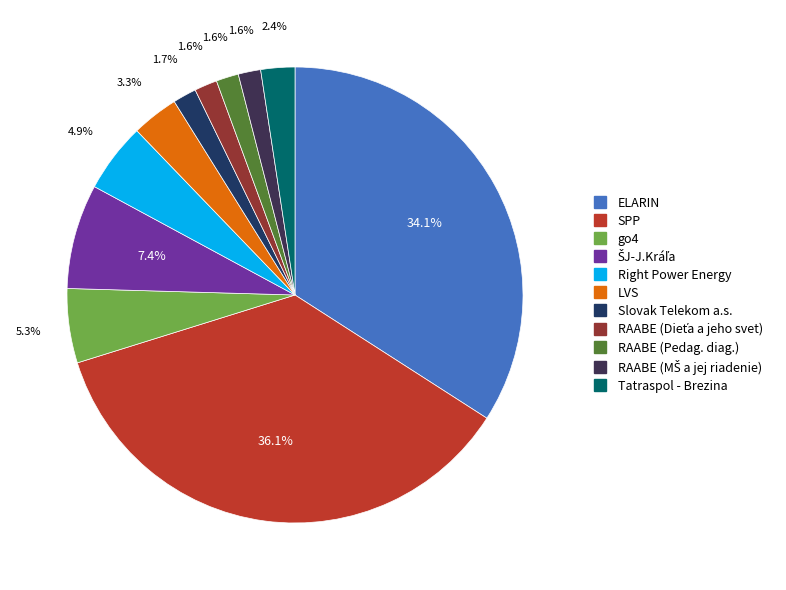

How many segments does this pie chart have?

11